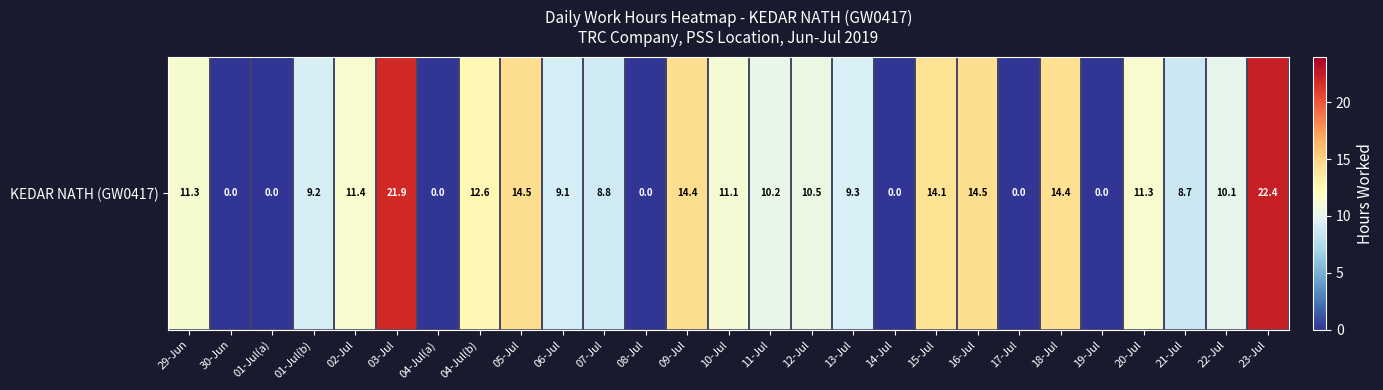

Approximately how many times larger is the value at 05-Jul compared to 29-Jun?

1.3